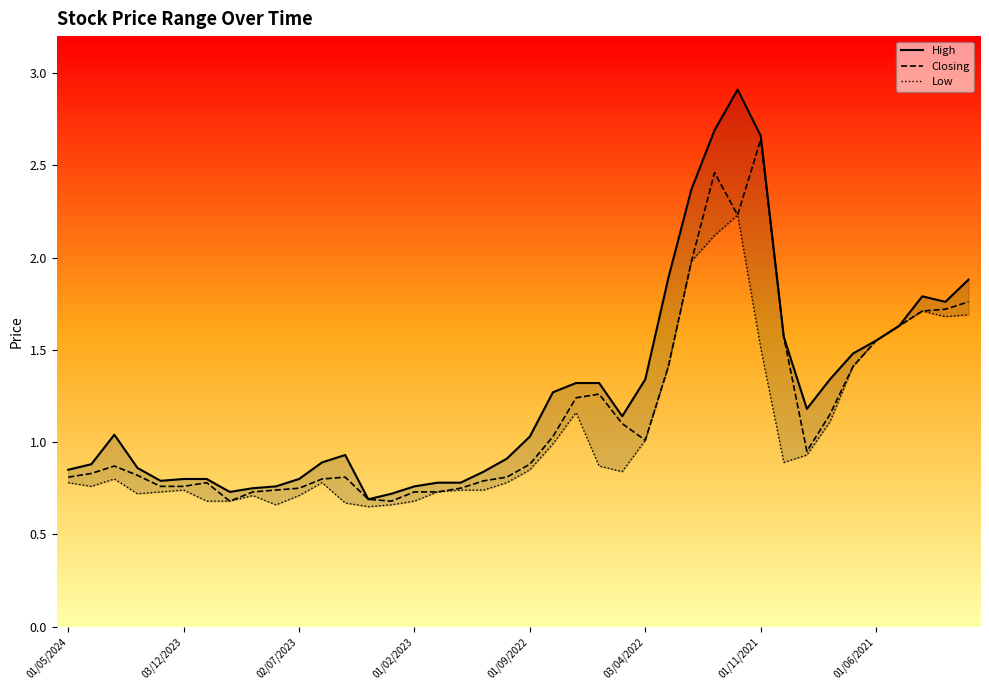

Reading left to right, what are all the values shown in this chart?

High: 0.8	0.9	1.0	0.9	0.8	0.8	0.8	0.7	0.8	0.8	0.8	0.9	0.9	0.7	0.7	0.8	0.8	0.8	0.8	0.9	1.0	1.3	1.3	1.3	1.1	1.3	1.9	2.4	2.7	2.9	2.7	1.6	1.2	1.3	1.5	1.6	1.6	1.8	1.8	1.9
Closing: 0.8	0.8	0.9	0.8	0.8	0.8	0.8	0.7	0.7	0.7	0.8	0.8	0.8	0.7	0.7	0.7	0.7	0.8	0.8	0.8	0.9	1.0	1.2	1.3	1.1	1.0	1.4	2.0	2.5	2.2	2.6	1.6	0.9	1.1	1.4	1.6	1.6	1.7	1.7	1.8
Low: 0.8	0.8	0.8	0.7	0.7	0.7	0.7	0.7	0.7	0.7	0.7	0.8	0.7	0.7	0.7	0.7	0.7	0.7	0.7	0.8	0.8	1.0	1.2	0.9	0.8	1.0	1.4	2.0	2.1	2.2	1.5	0.9	0.9	1.1	1.4	1.6	1.6	1.7	1.7	1.7